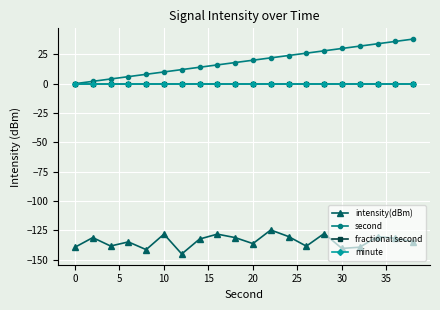

Is this an area chart (filled region under the line)?

No